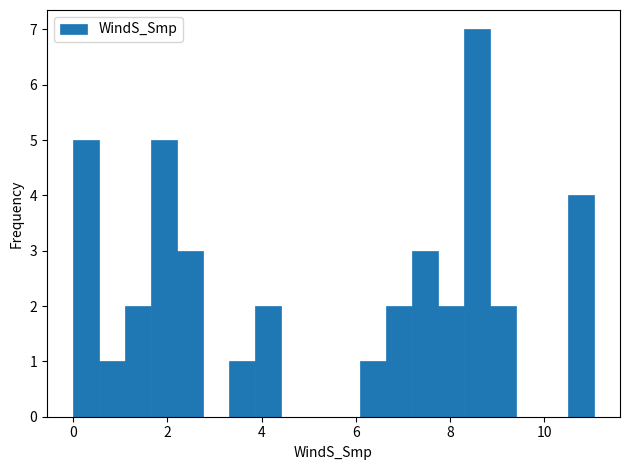

Read against the x-axis, roughly where is the centre of the tallest bar?

8.6